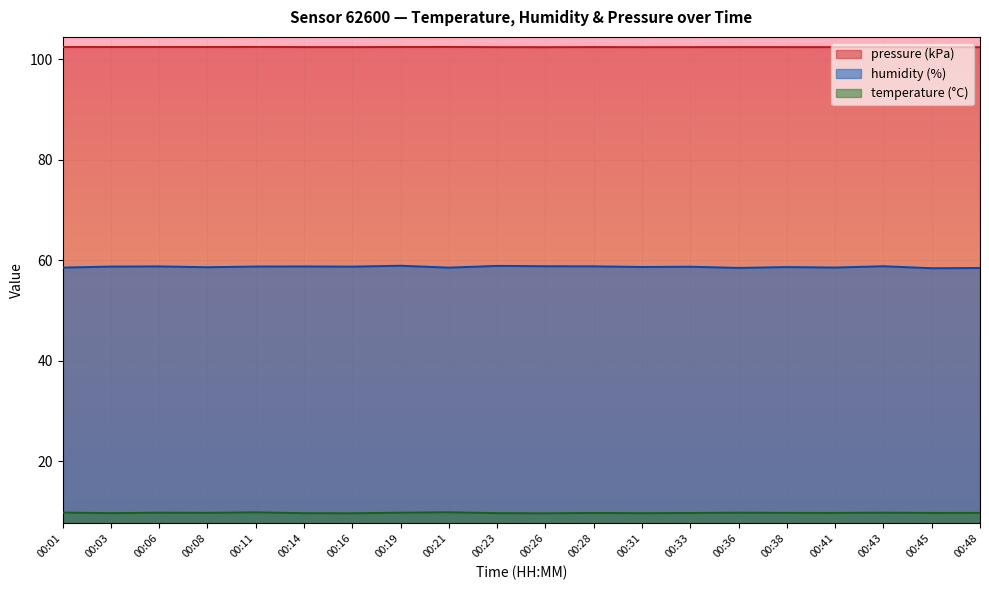

True or false: temperature has more than 2 interior local peaks.

True